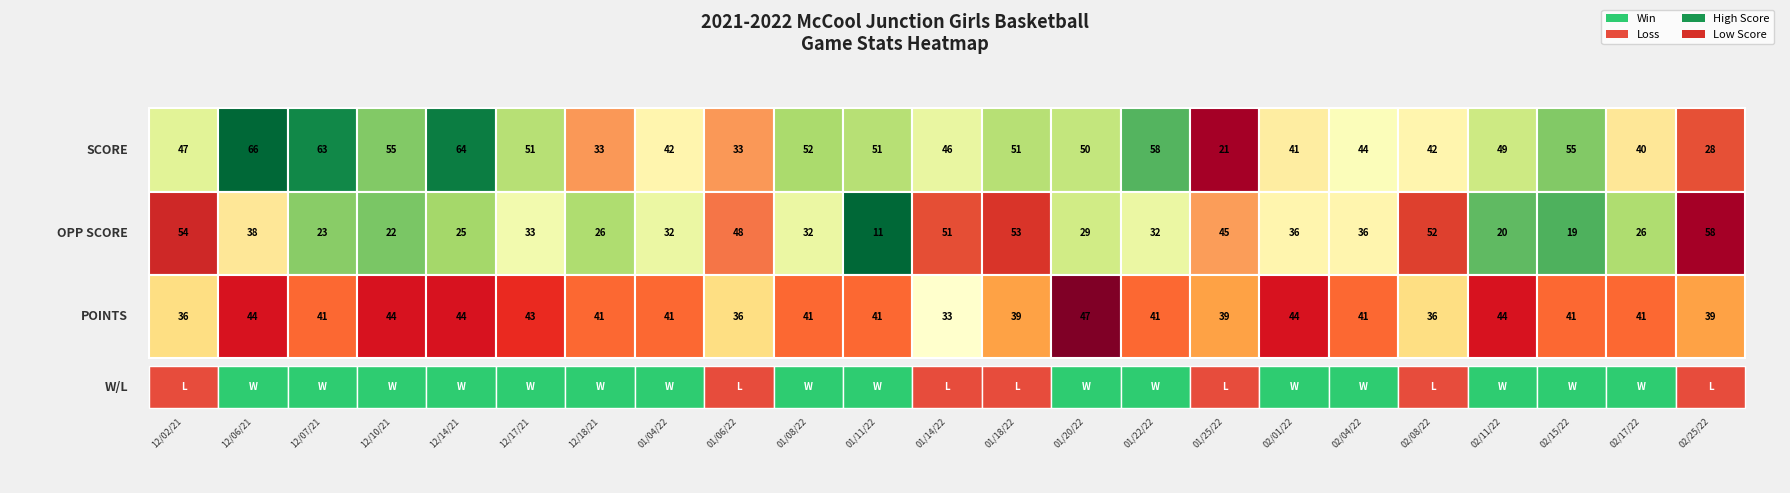

How many values in the 02/11/22 series are below 44?

1